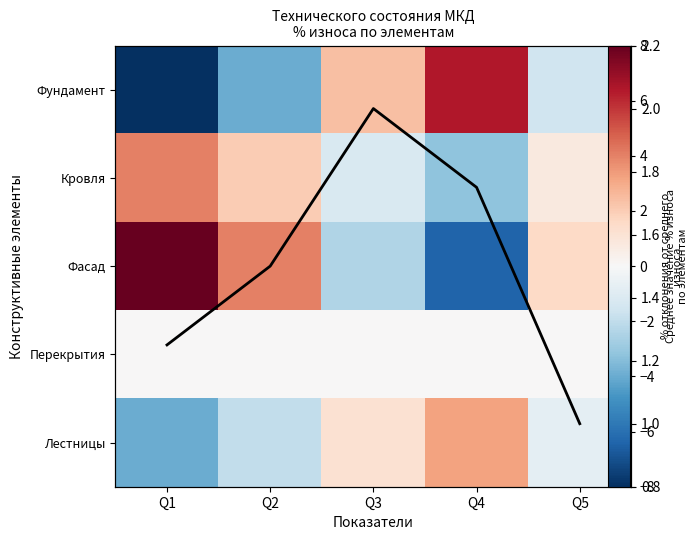

How many distinct data groups are displayed?

6